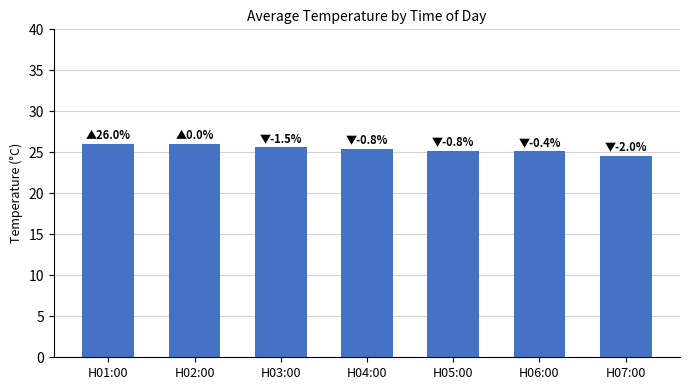

At which label does the data first exceed 25?

H01:00